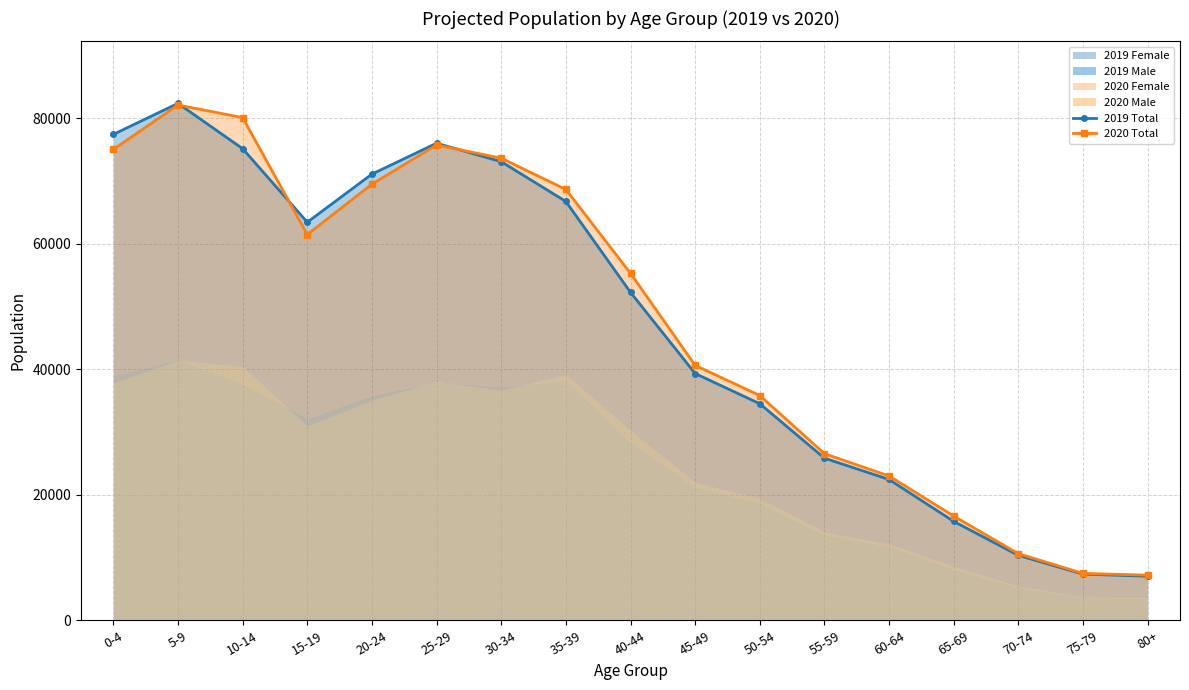

Does the chart have visible grid lines?

Yes